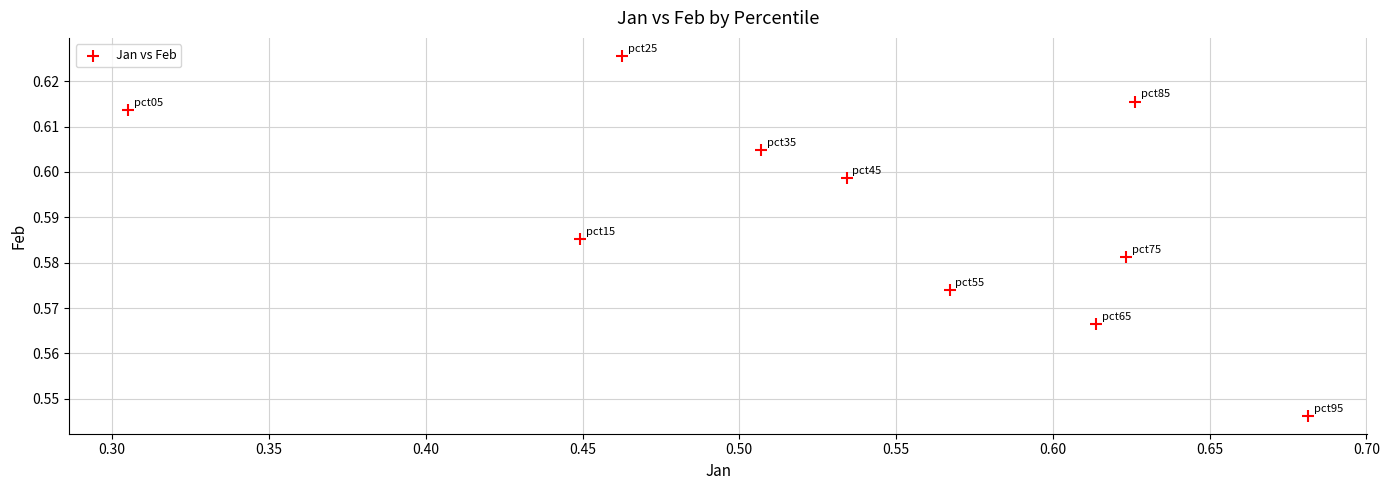

What is the range of X values (max minus min)?

0.4